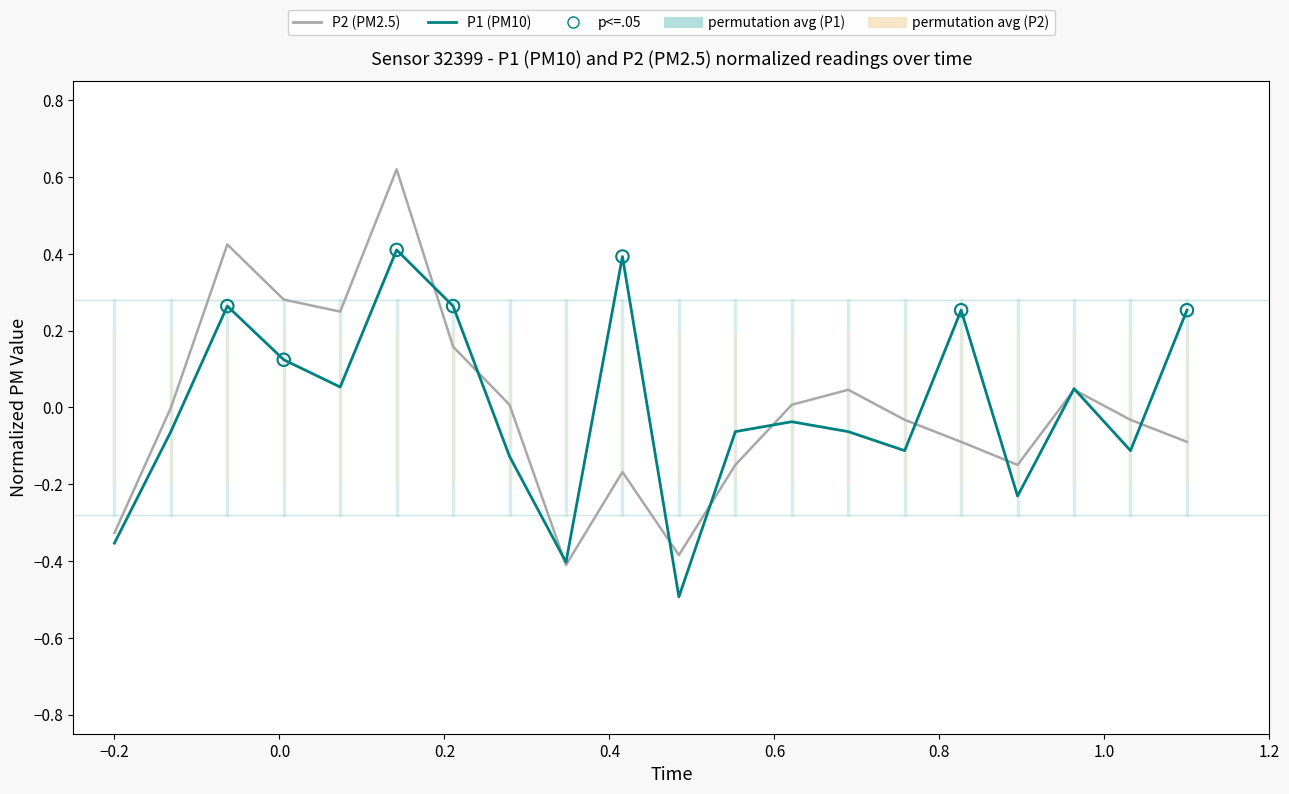

What is the smallest value displayed?

-0.5